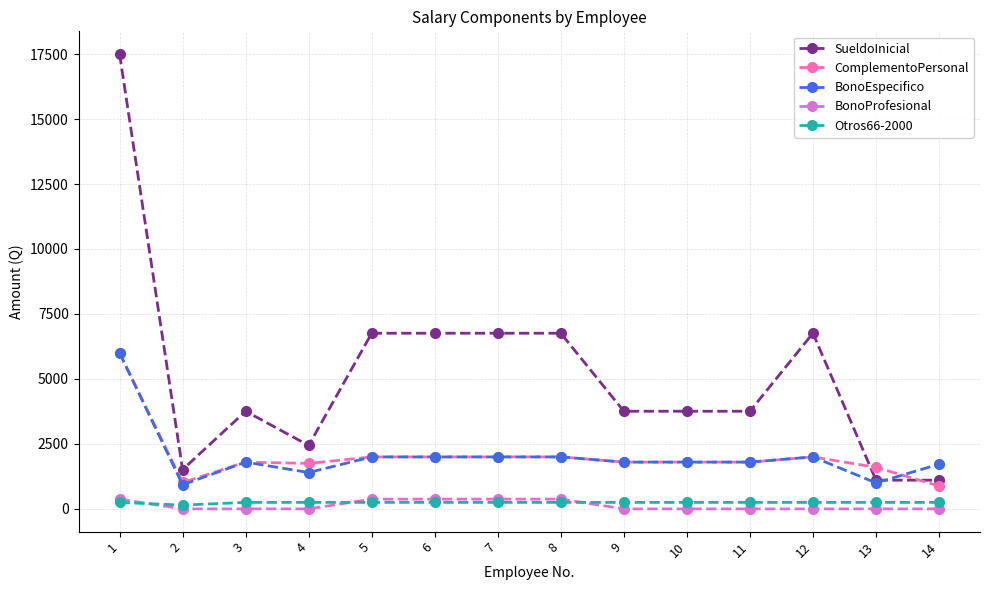

What is the approximate value of BonoEspecifico at 4?

1400.0